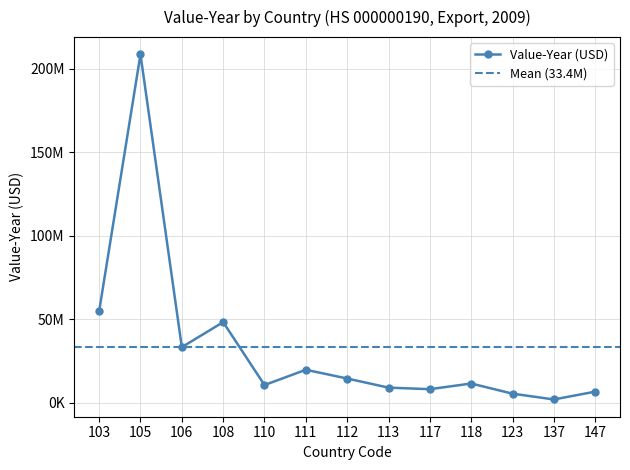

Is it true that the value at 112 is 14634127?

True